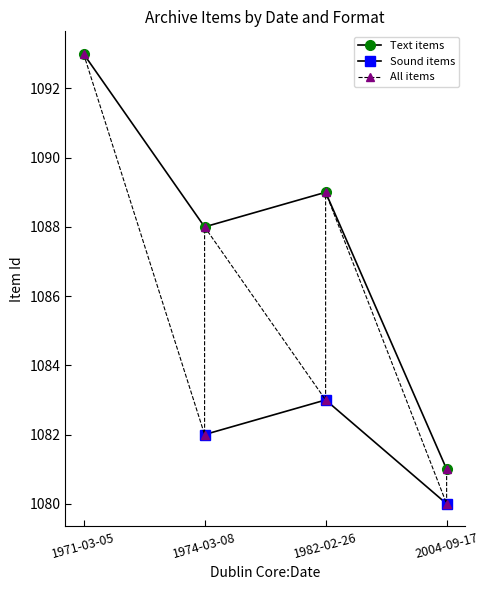

At which category does the data reach its first local valley?

1974-03-08